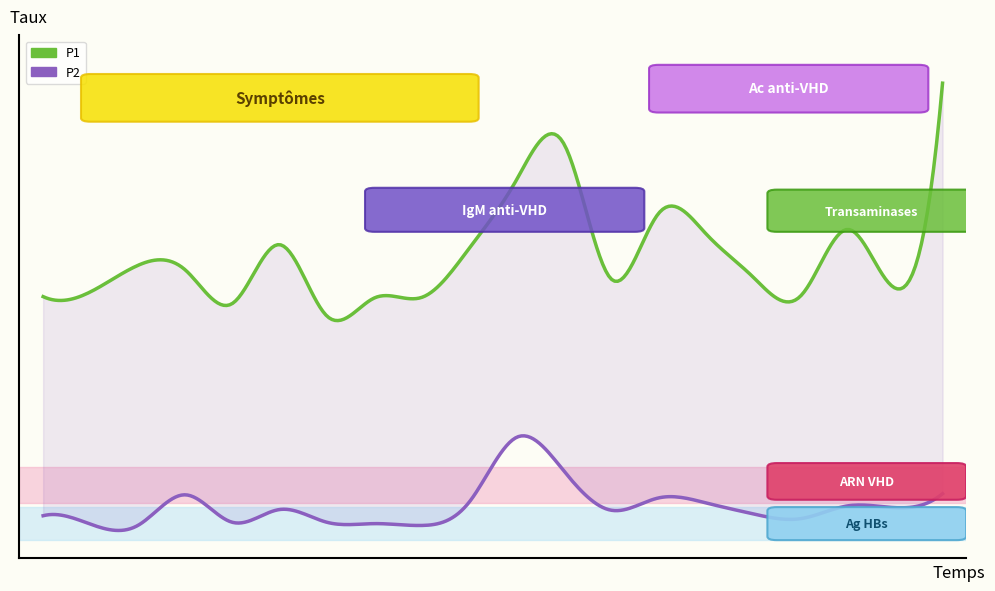

What is the value of the P1 point at the 1st from the left?

16.8